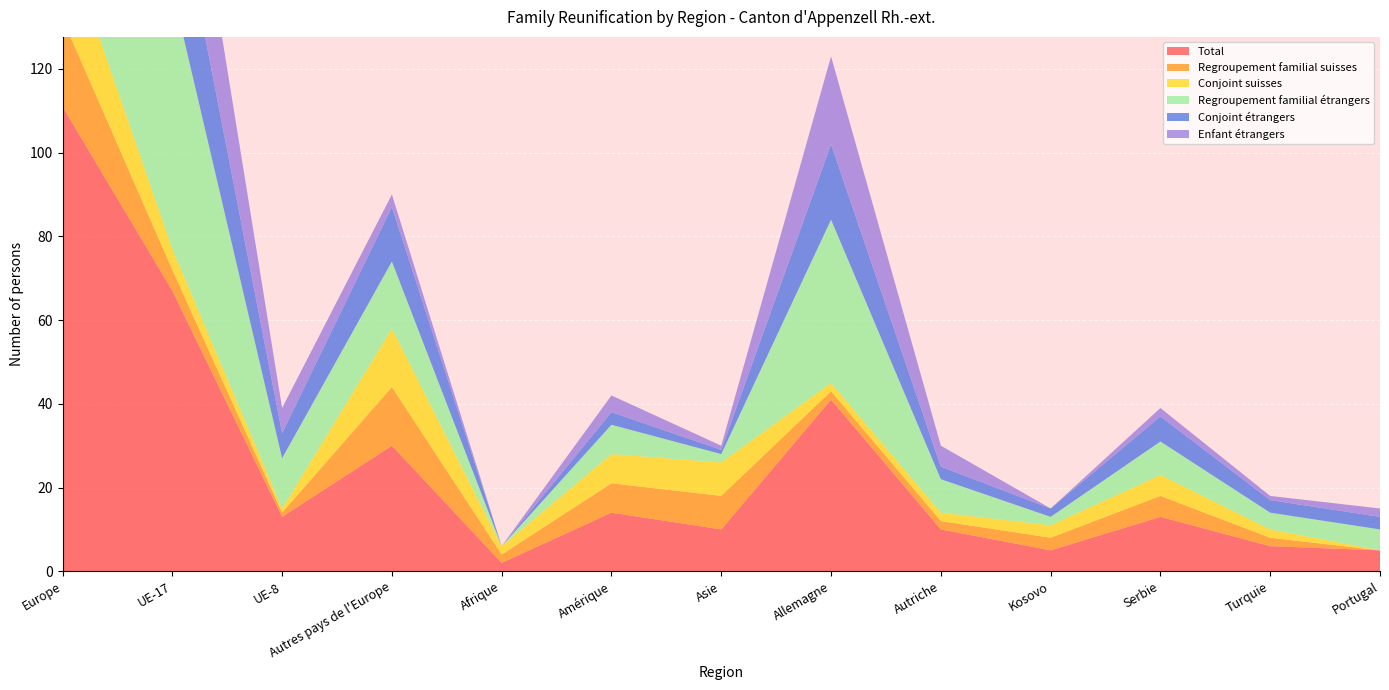

Reading right to left, what are all the values shown in this chart?

Total: Portugal=5	Turquie=6	Serbie=13	Kosovo=5	Autriche=10	Allemagne=41	Asie=10	Amérique=14	Afrique=2	Autres pays de l'Europe=30	UE-8=13	UE-17=67	Europe=111
Regroupement familial suisses: Portugal=0	Turquie=2	Serbie=5	Kosovo=3	Autriche=2	Allemagne=2	Asie=8	Amérique=7	Afrique=2	Autres pays de l'Europe=14	UE-8=1	UE-17=5	Europe=21
Conjoint suisses: Portugal=0	Turquie=2	Serbie=5	Kosovo=3	Autriche=2	Allemagne=2	Asie=8	Amérique=7	Afrique=2	Autres pays de l'Europe=14	UE-8=1	UE-17=5	Europe=21
Regroupement familial étrangers: Portugal=5	Turquie=4	Serbie=8	Kosovo=2	Autriche=8	Allemagne=39	Asie=2	Amérique=7	Afrique=0	Autres pays de l'Europe=16	UE-8=12	UE-17=62	Europe=90
Conjoint étrangers: Portugal=3	Turquie=3	Serbie=6	Kosovo=2	Autriche=3	Allemagne=18	Asie=1	Amérique=3	Afrique=0	Autres pays de l'Europe=13	UE-8=6	UE-17=29	Europe=48
Enfant étrangers: Portugal=2	Turquie=1	Serbie=2	Kosovo=0	Autriche=5	Allemagne=21	Asie=1	Amérique=4	Afrique=0	Autres pays de l'Europe=3	UE-8=6	UE-17=33	Europe=42